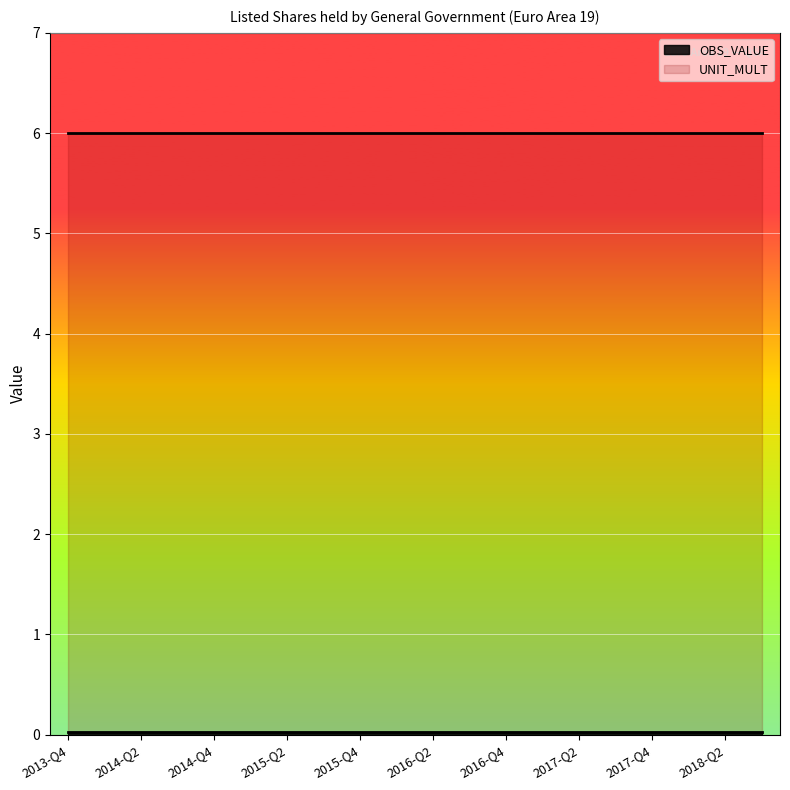

List the labels in order of UNIT_MULT value, largest first.

2013-Q4, 2014-Q1, 2014-Q2, 2014-Q3, 2014-Q4, 2015-Q1, 2015-Q2, 2015-Q3, 2015-Q4, 2016-Q1, 2016-Q2, 2016-Q3, 2016-Q4, 2017-Q1, 2017-Q2, 2017-Q3, 2017-Q4, 2018-Q1, 2018-Q2, 2018-Q3